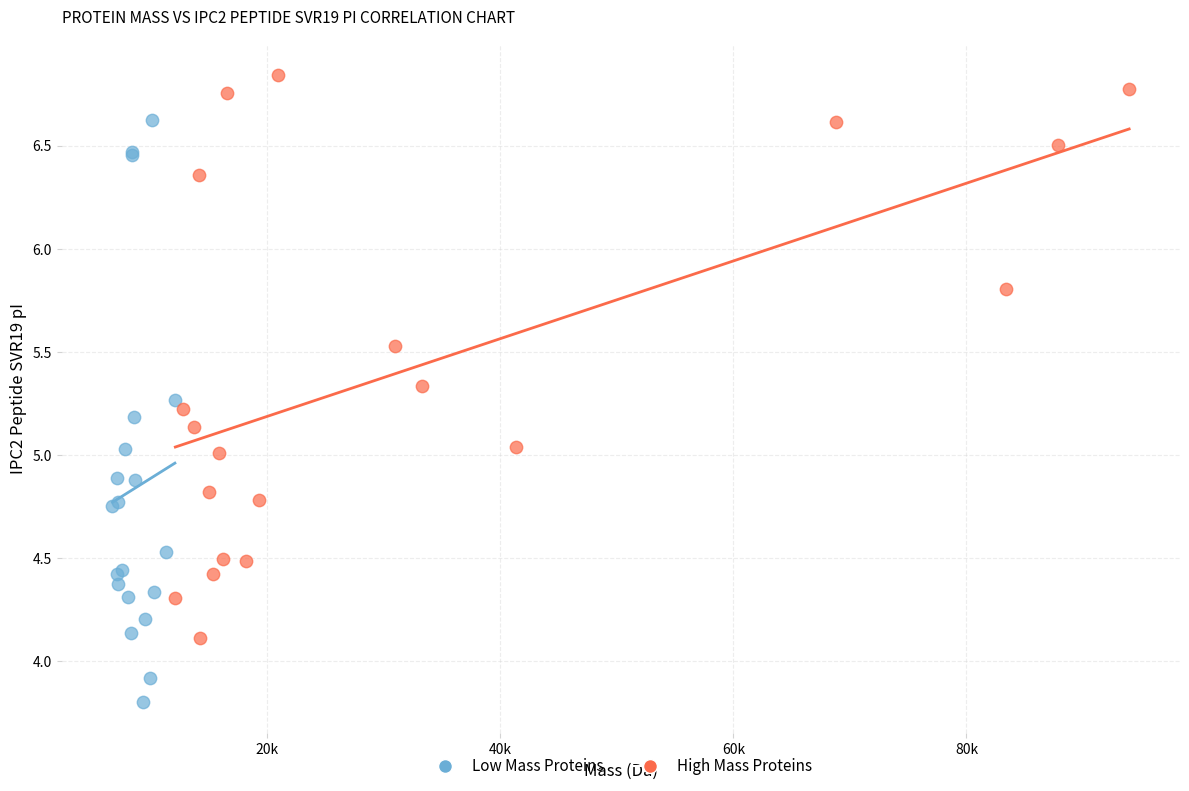

Which series has the largest Y range (max minus min)?

Low Mass Proteins